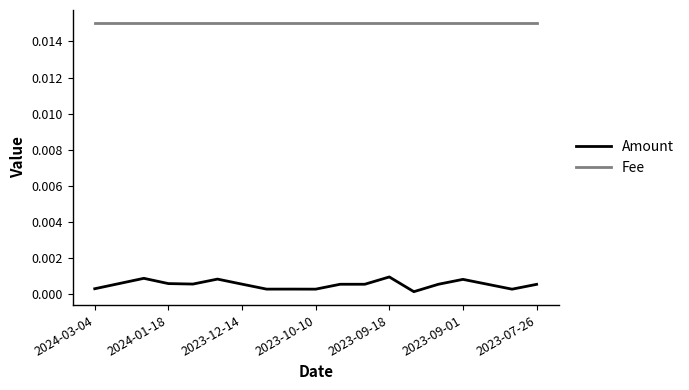

Which series has the widest spread of values?

Amount